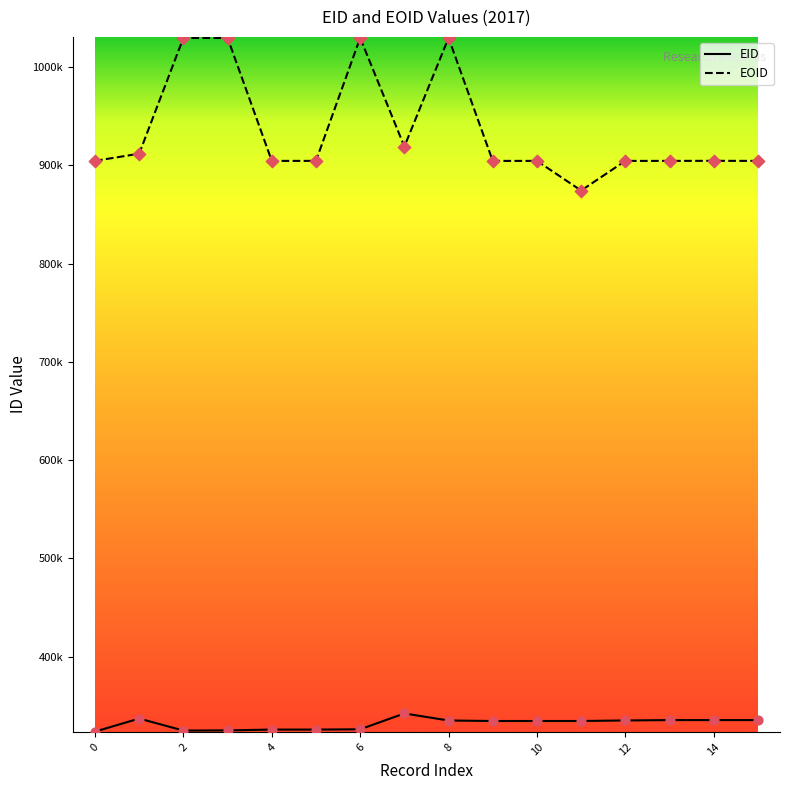

Is this an area chart (filled region under the line)?

No